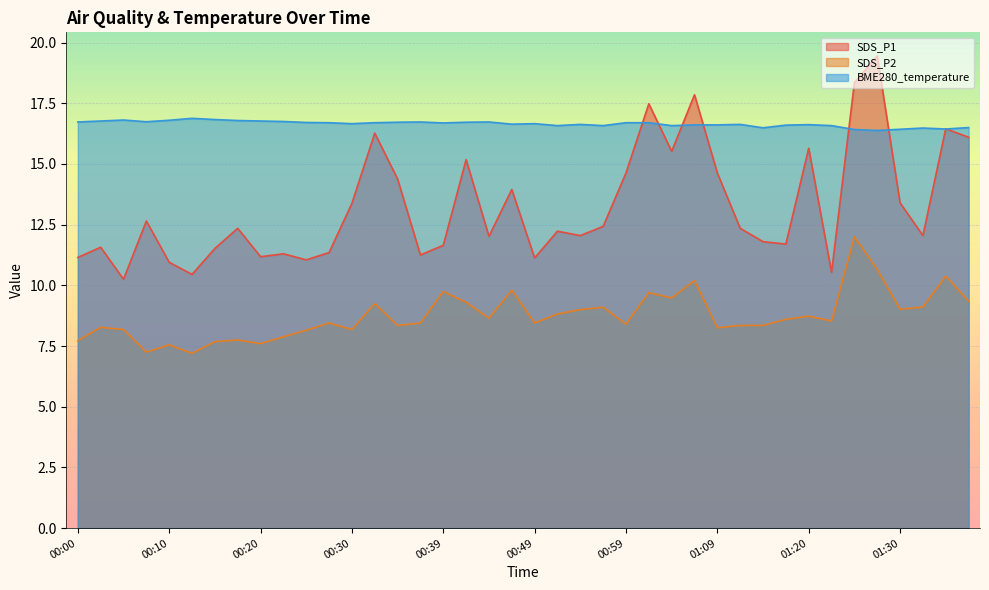

Which series has the largest total across all categories?

BME280_temperature